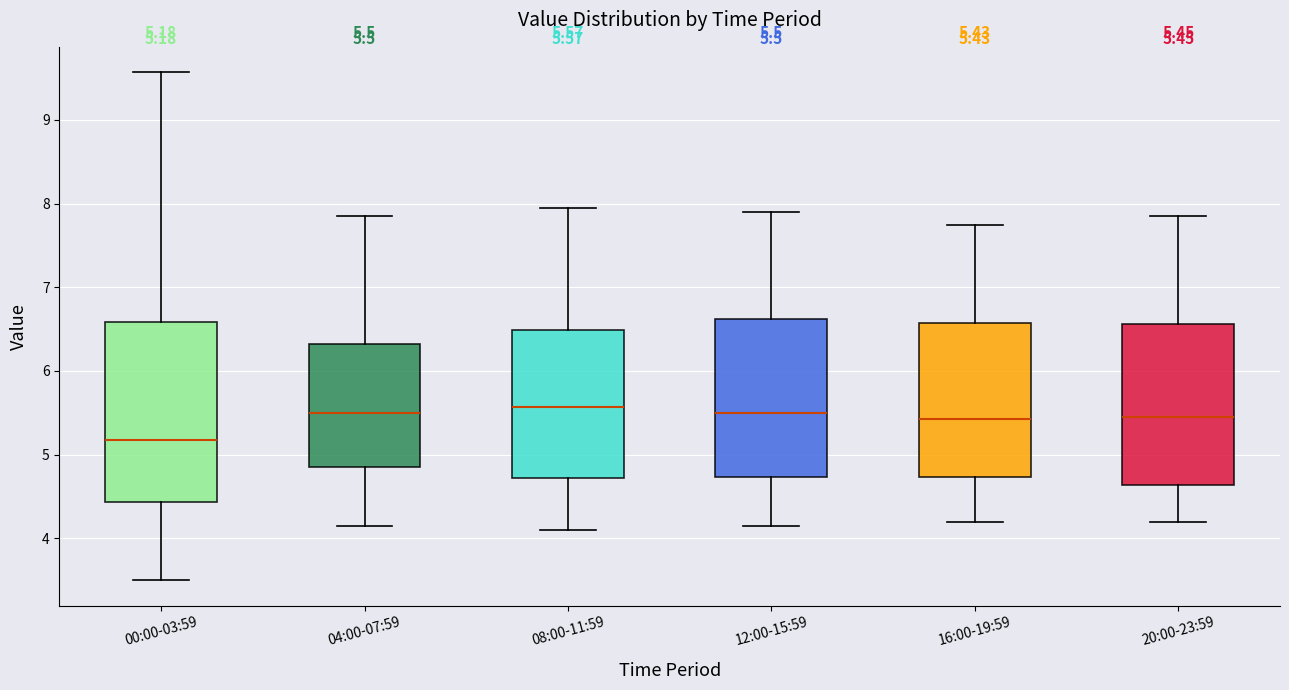

Which box is the tallest, from its lower edge to its upper edge?

00:00-03:59